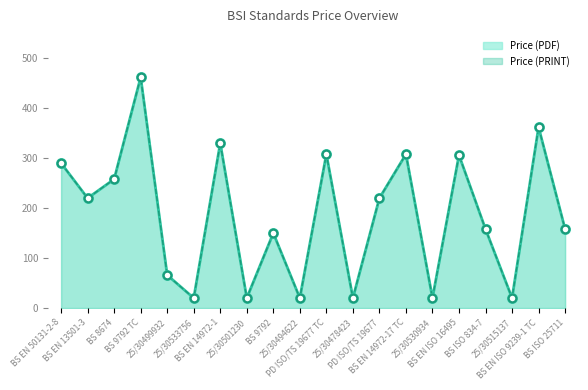

At how many categories does at least one series exceed 439?

1